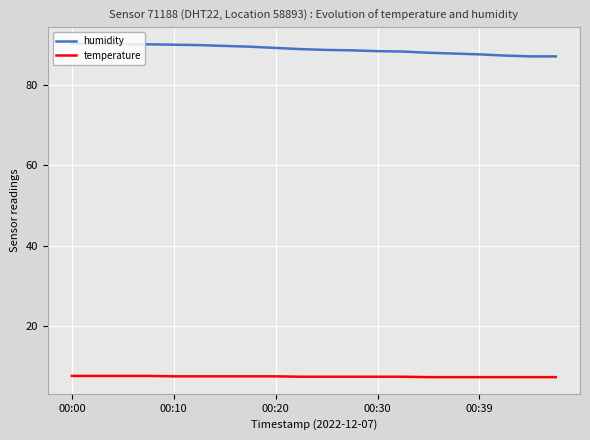

True or false: temperature and humidity intersect in this chart.

False